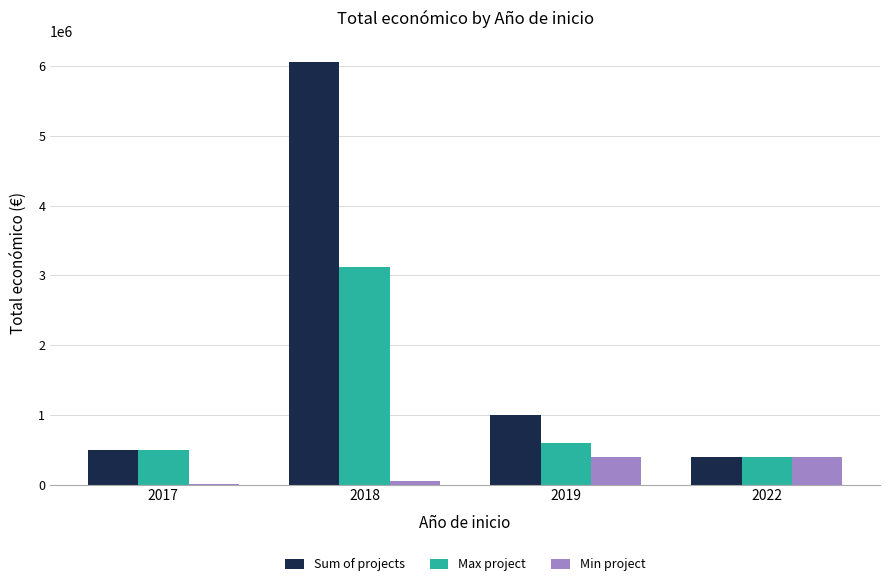

What is the highest value of the Sum of projects series?

6059500